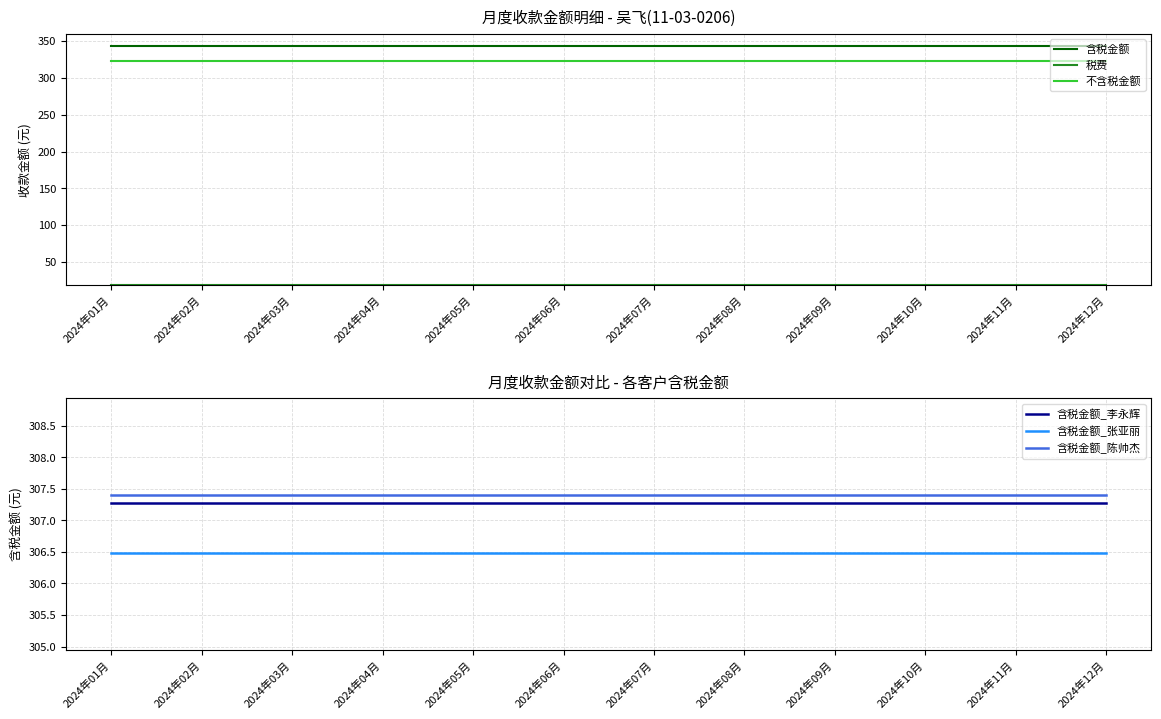

Does the chart display data point markers on the line(s)?

No